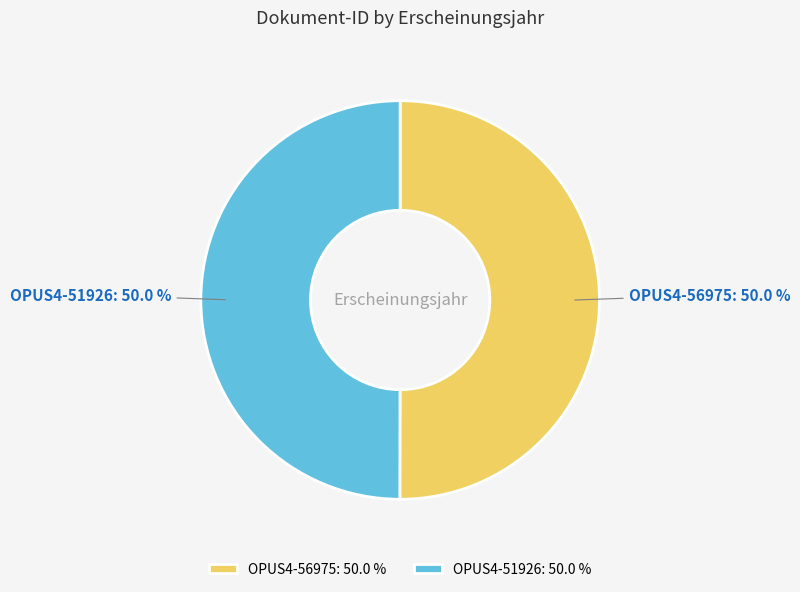

What is the ratio of the value at OPUS4-56975 to the value at OPUS4-51926?

1.0